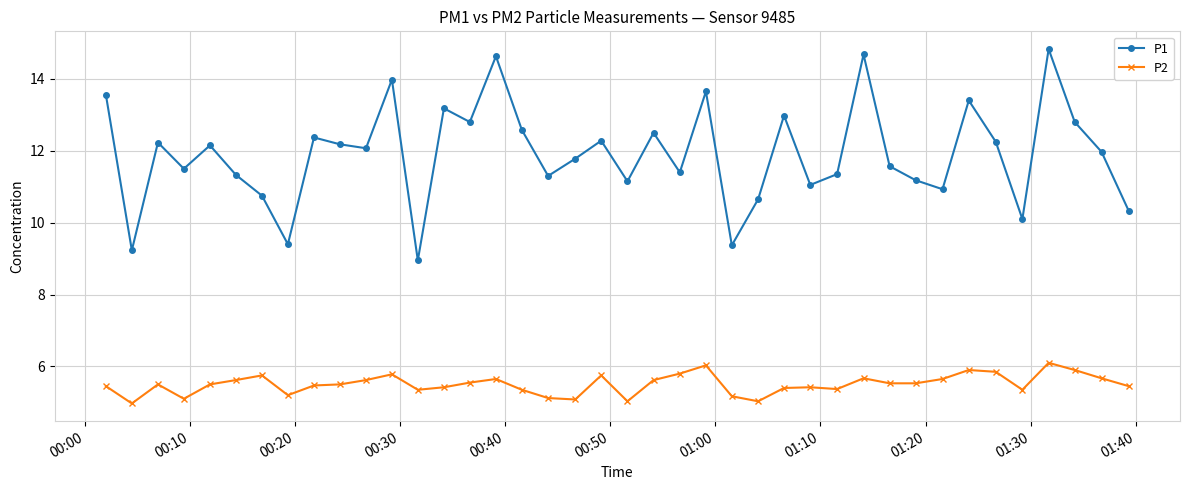

What is the sum of all P2 values?

220.2